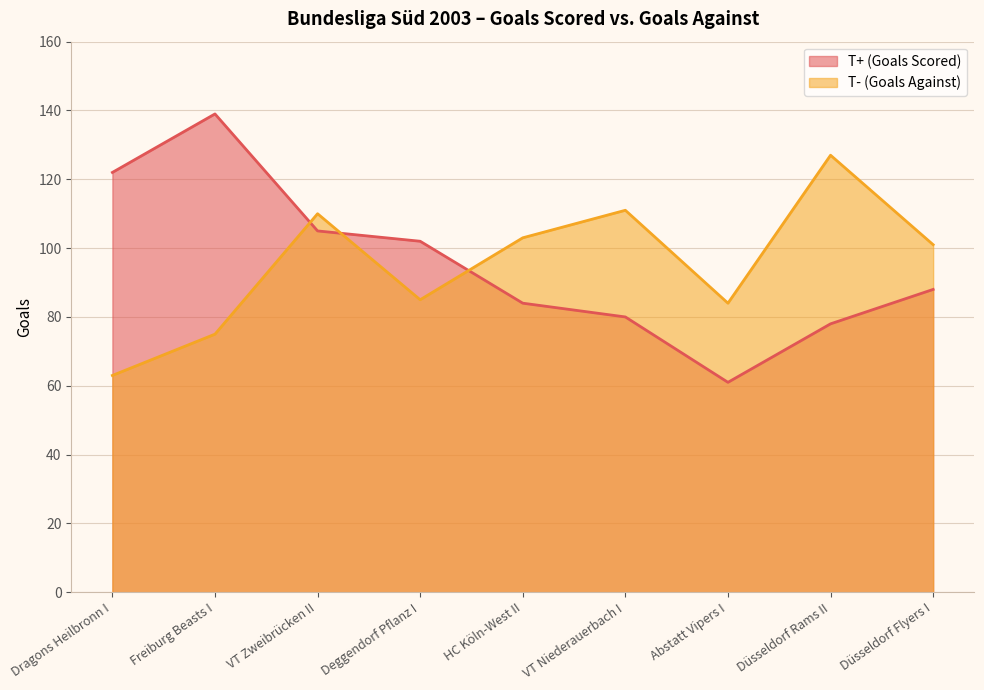

Is it true that T+ (Goals Scored) equals 108 at VT Niederauerbach I?

False